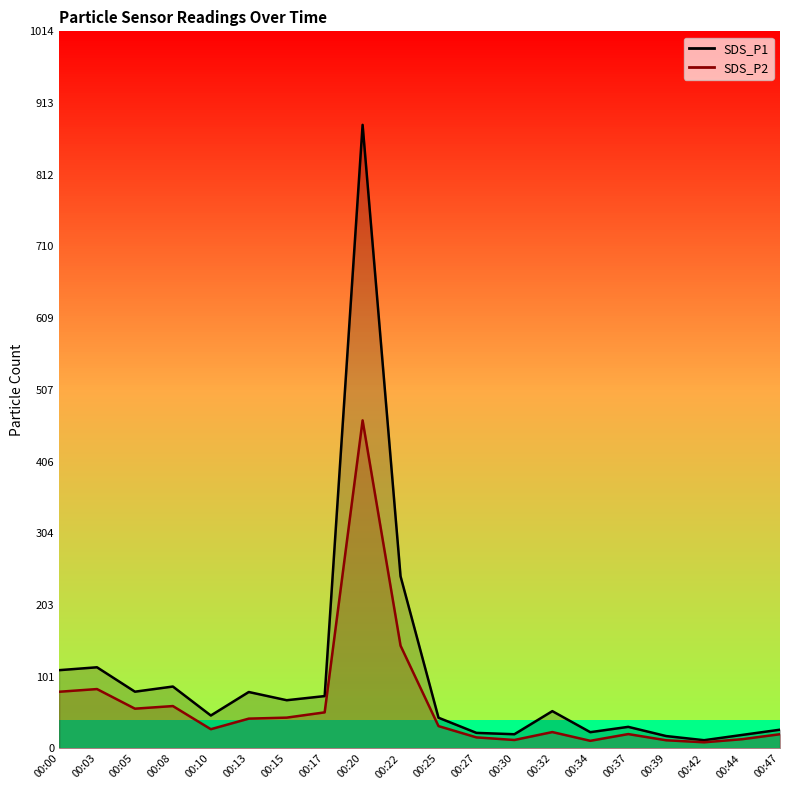

True or false: SDS_P2 line has a value of 73.8 at 00:17.

False